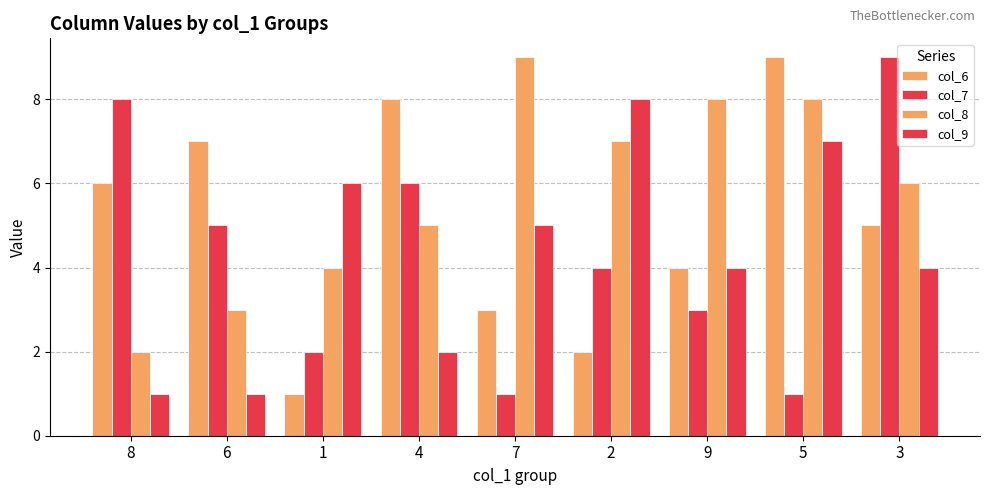

What is the sum of the col_9 values at 8 and 3?

5